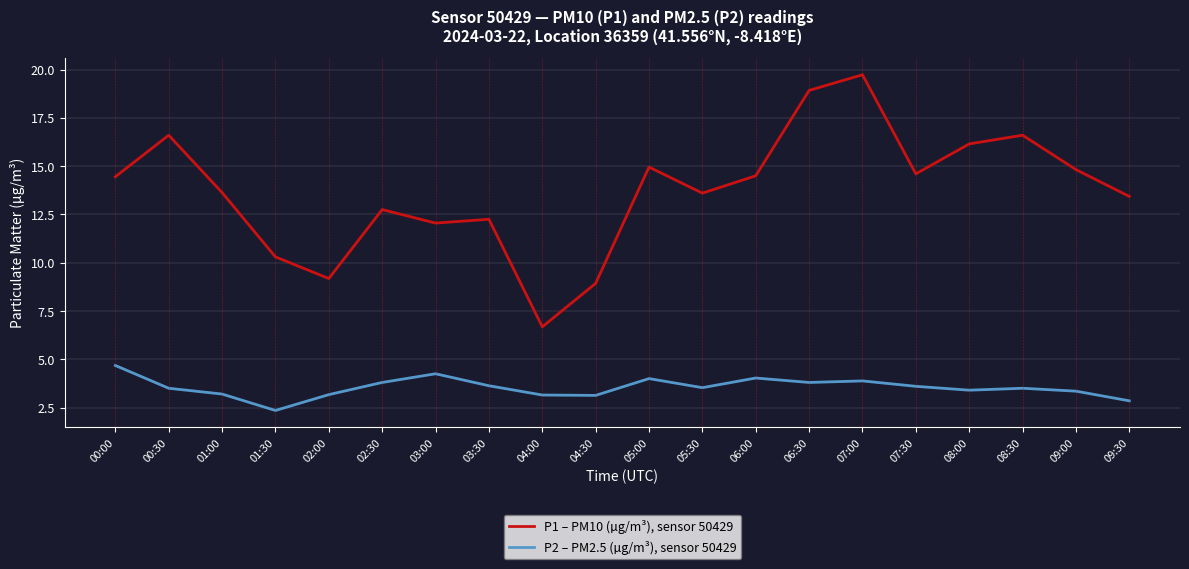

What is the difference between the P1 – PM10 (µg/m³), sensor 50429 values at 07:00 and 06:30?

0.8